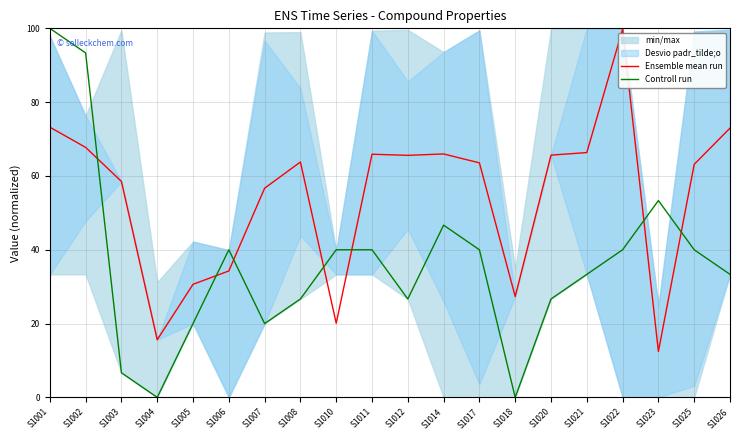

Which category has the lowest value across all series?

S1004